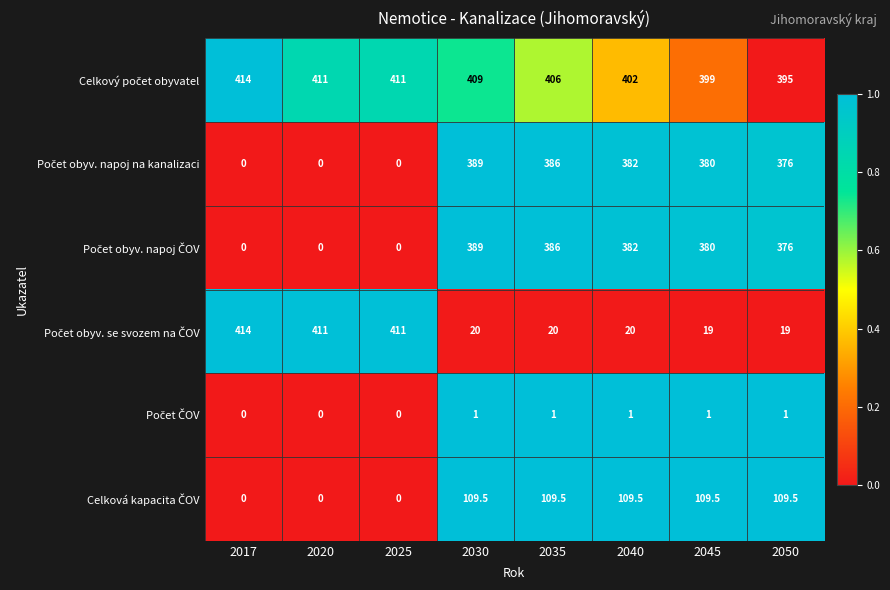

What is the greatest value displayed?

414.0